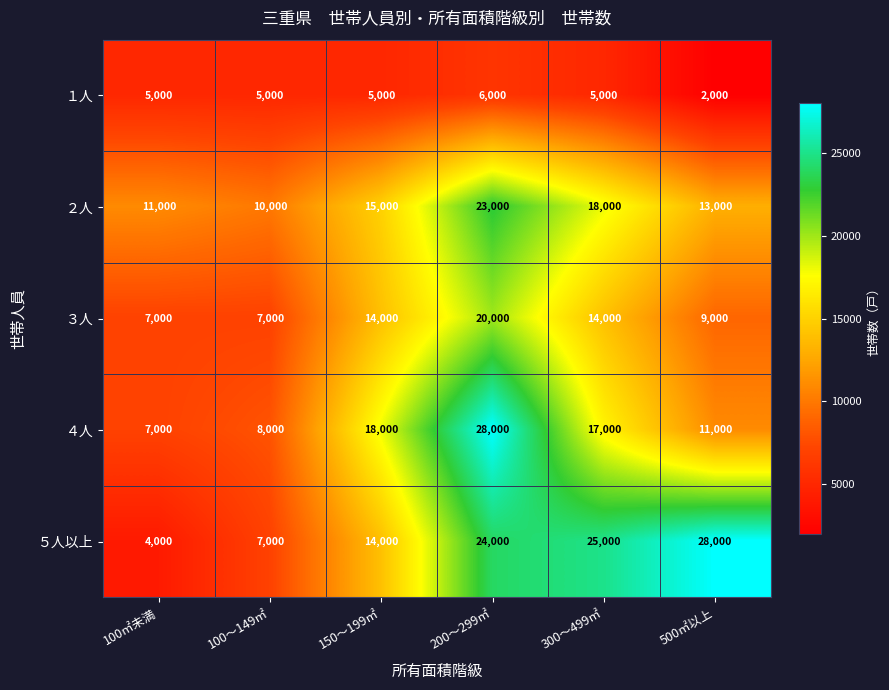

What is the difference between the second highest and minimum values in the １人 series?

3000